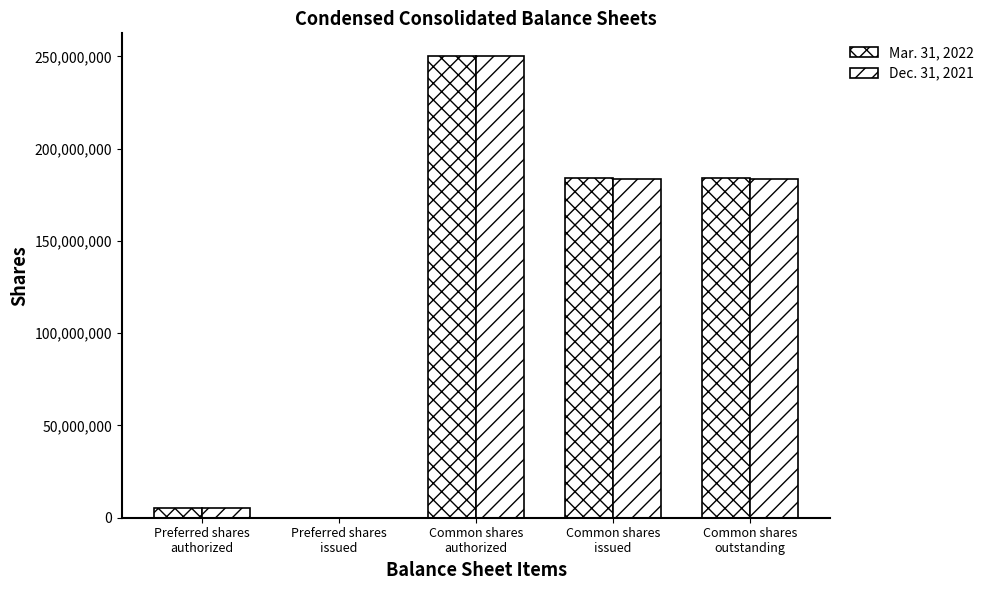

Reading right to left, transcribe all the data shown in this chart.

Mar. 31, 2022: Common shares
outstanding=183892000	Common shares
issued=183892000	Common shares
authorized=250000000	Preferred shares
issued=0	Preferred shares
authorized=5000000
Dec. 31, 2021: Common shares
outstanding=183381000	Common shares
issued=183381000	Common shares
authorized=250000000	Preferred shares
issued=0	Preferred shares
authorized=5000000